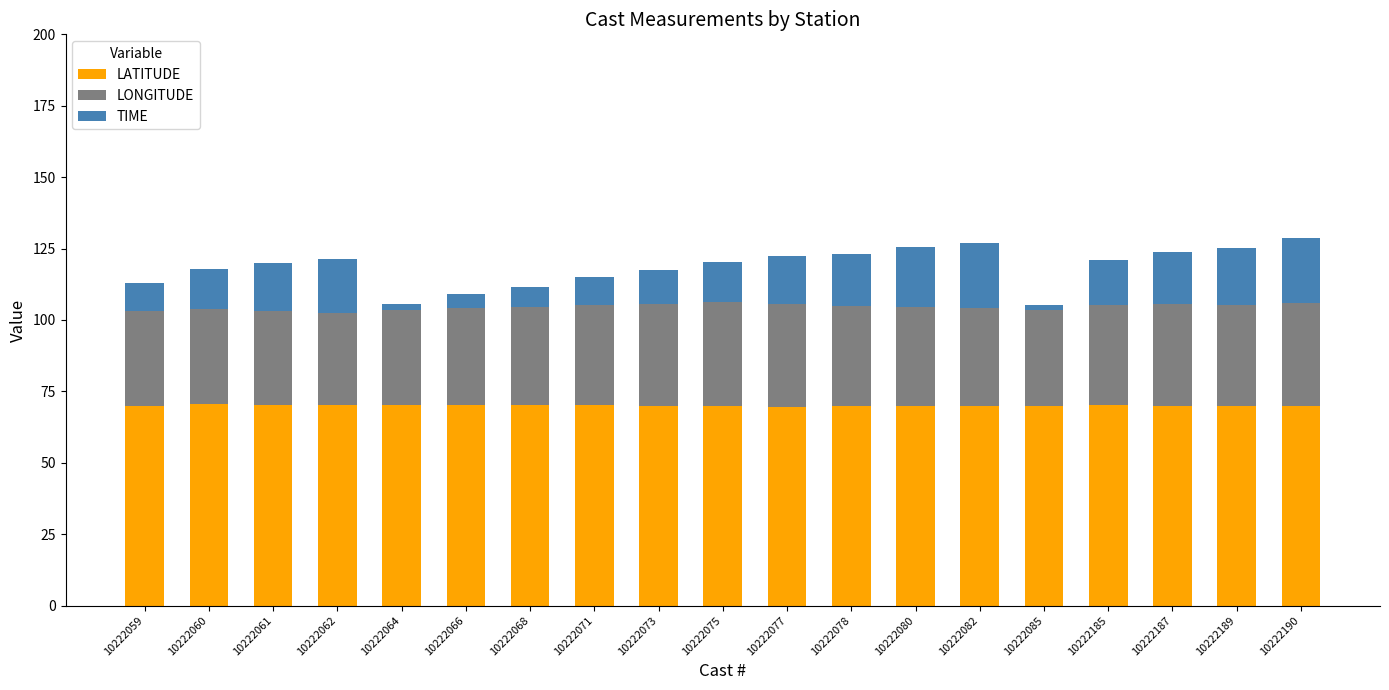

What is the total value across all series at 10222075?

120.1